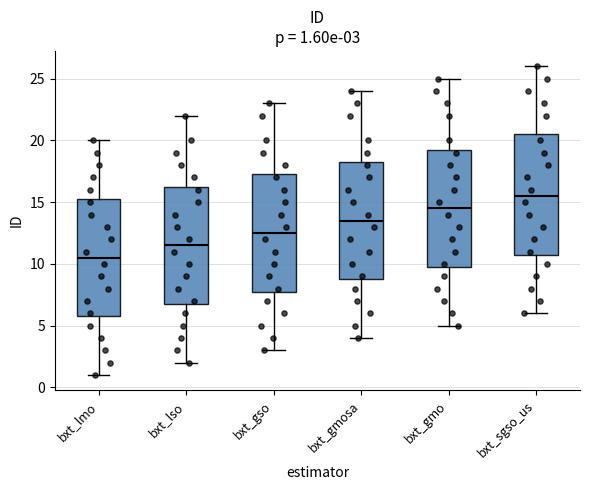

Which box has the highest median line?

bxt_sgso_us